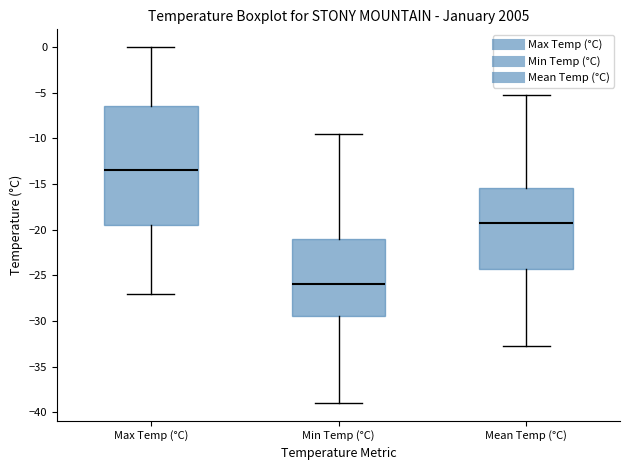

Where does the upper whisker of the box for Max Temp (°C) end on the y-axis? The values are not printed on the chart, so give them approximately, as read against the axis.

0.0